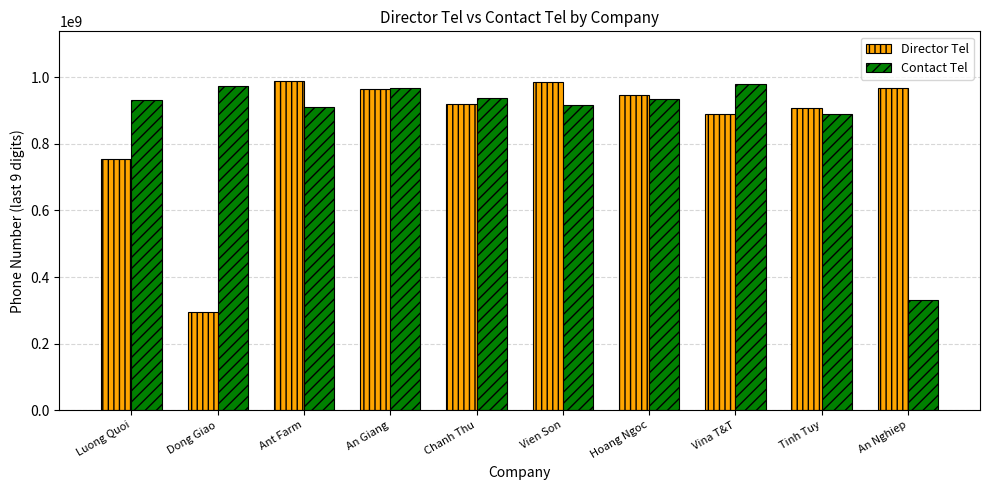

The value of Contact Tel at An Nghiep is 586132963. True or false?

False